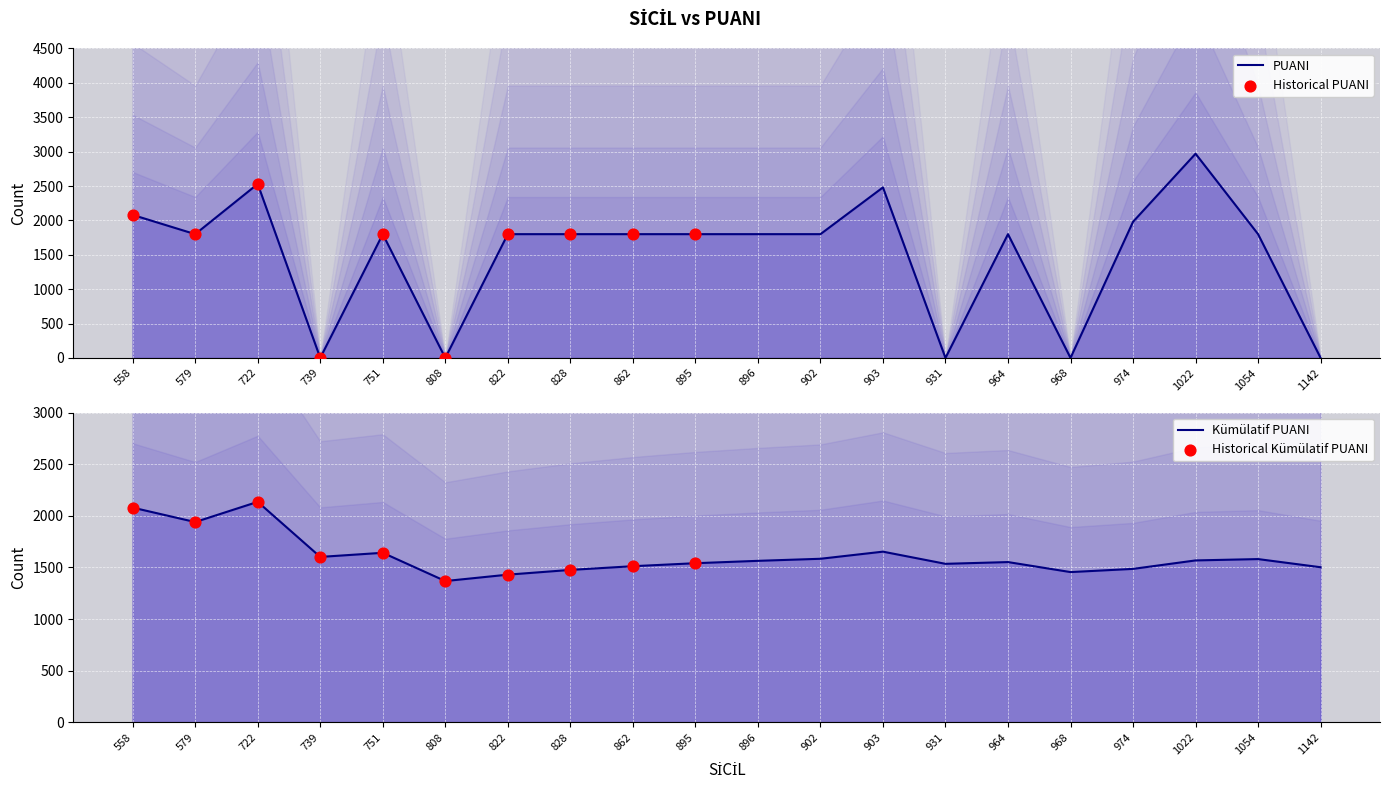

What is the change in value from 558 to 1142?

-2080